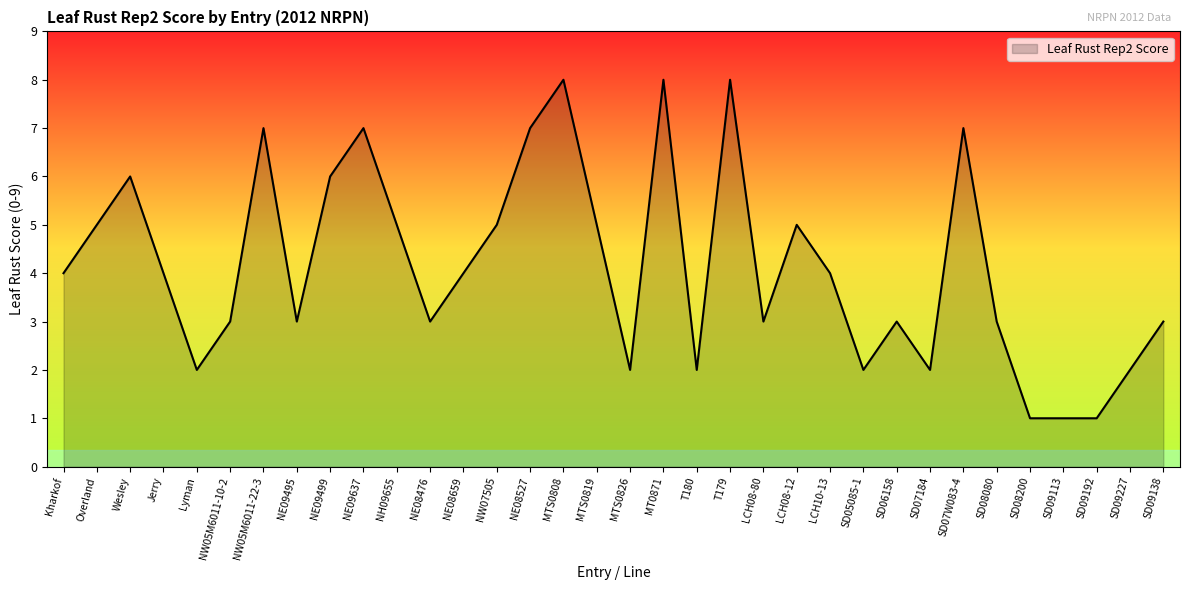

What is the maximum value shown in the chart?

8